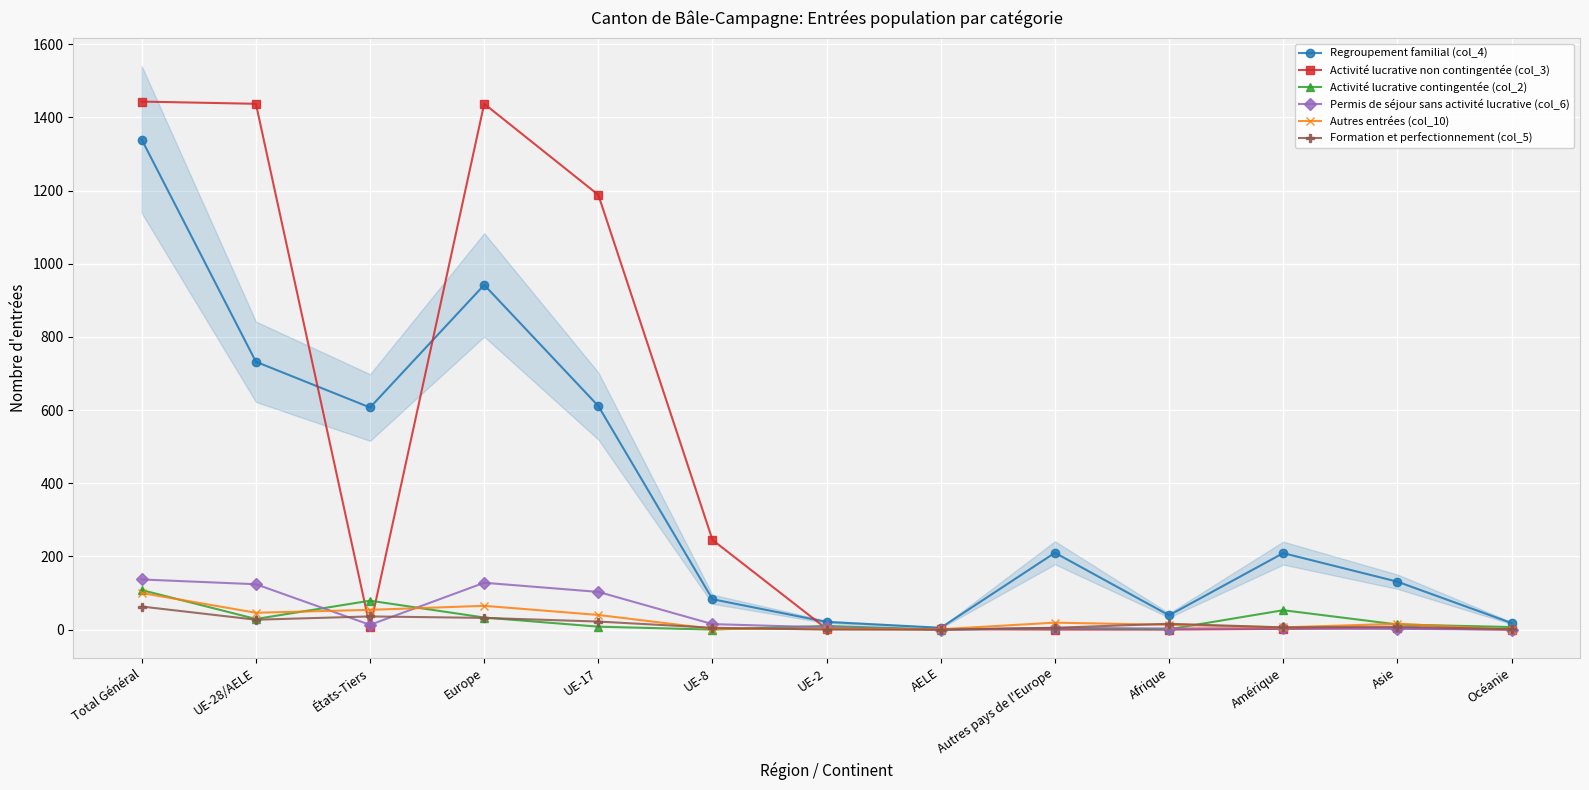

At which label does Permis de séjour sans activité lucrative (col_6) first exceed 6?

Total Général